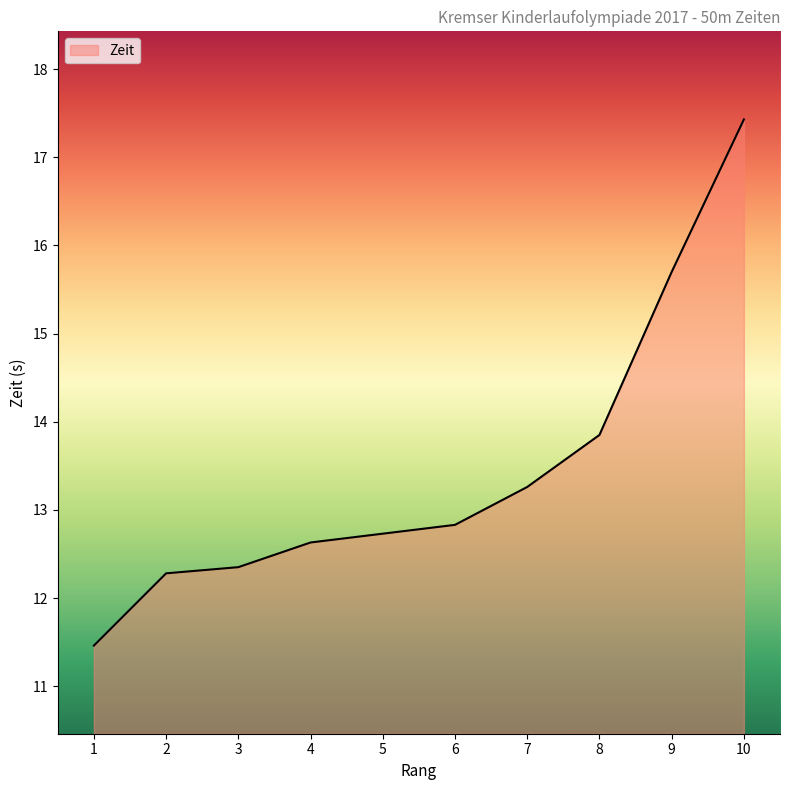

What is the difference between the maximum and minimum values?

6.0